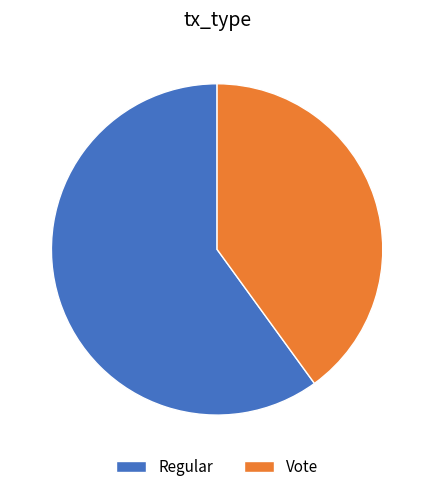

True or false: Regular accounts for 47% of the total.

False